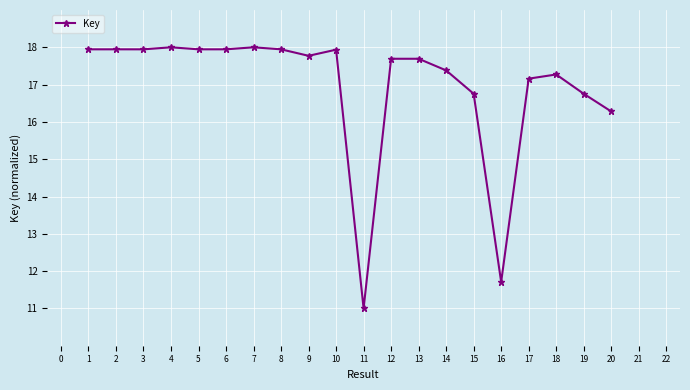

Which label corresponds to the smallest value in the chart?

11